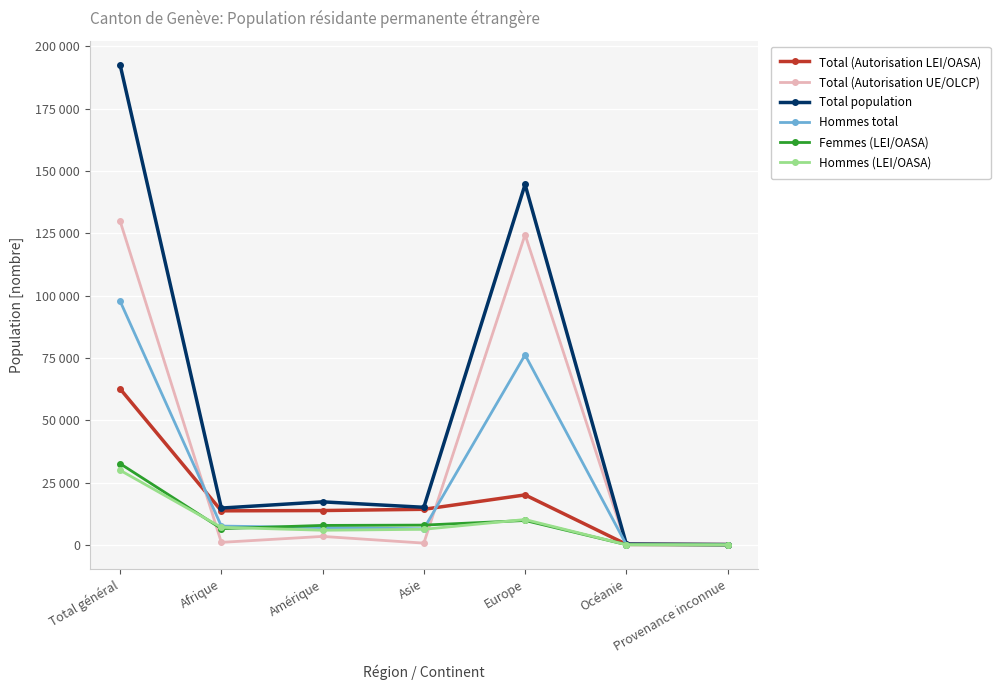

Is it true that Hommes total equals 7032 at Amérique?

True